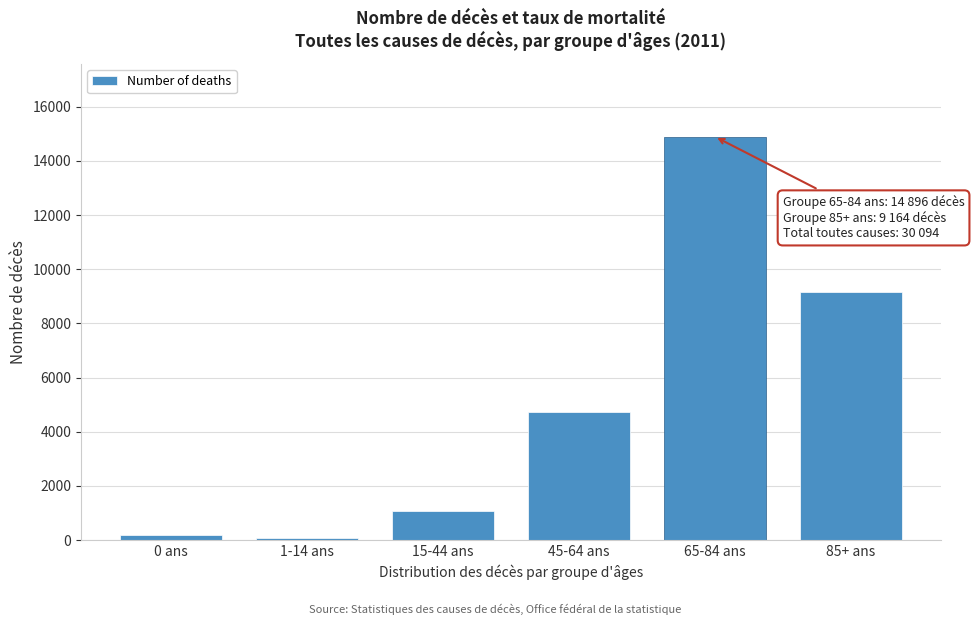

Reading right to left, list all the values displayed in this chart.

9164	14896	4734	1062	70	168